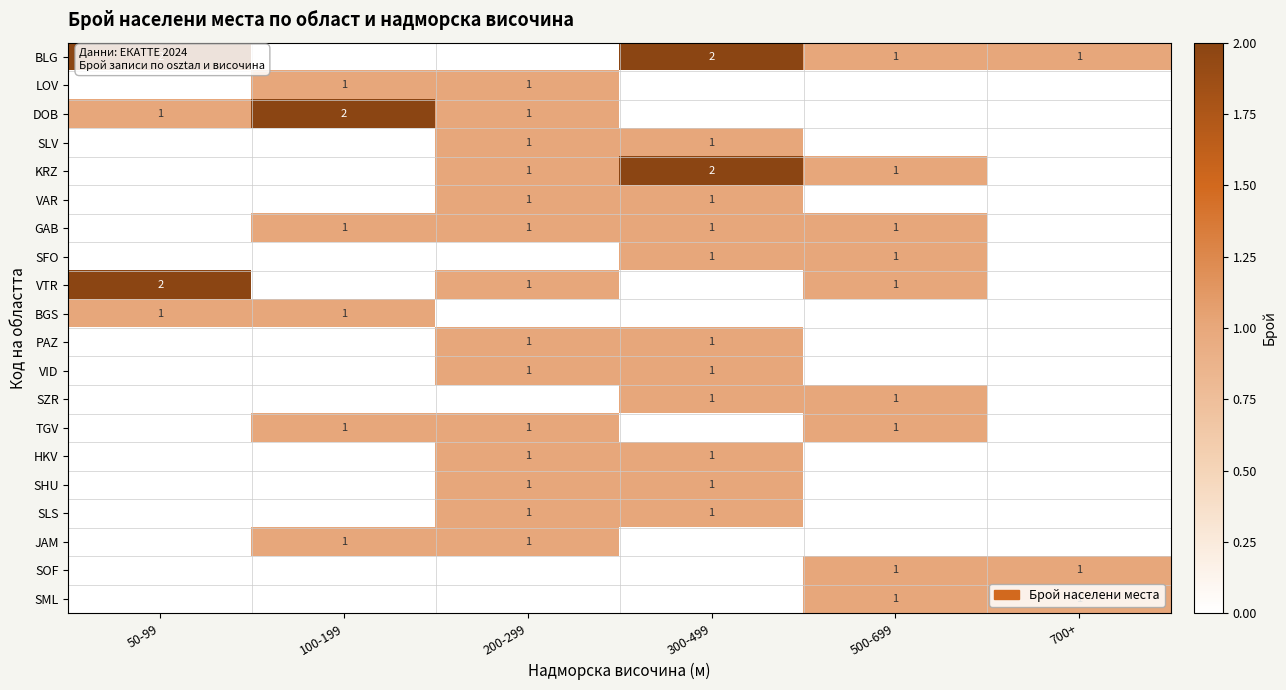

Is it true that DOB equals 3 at 100-199?

False